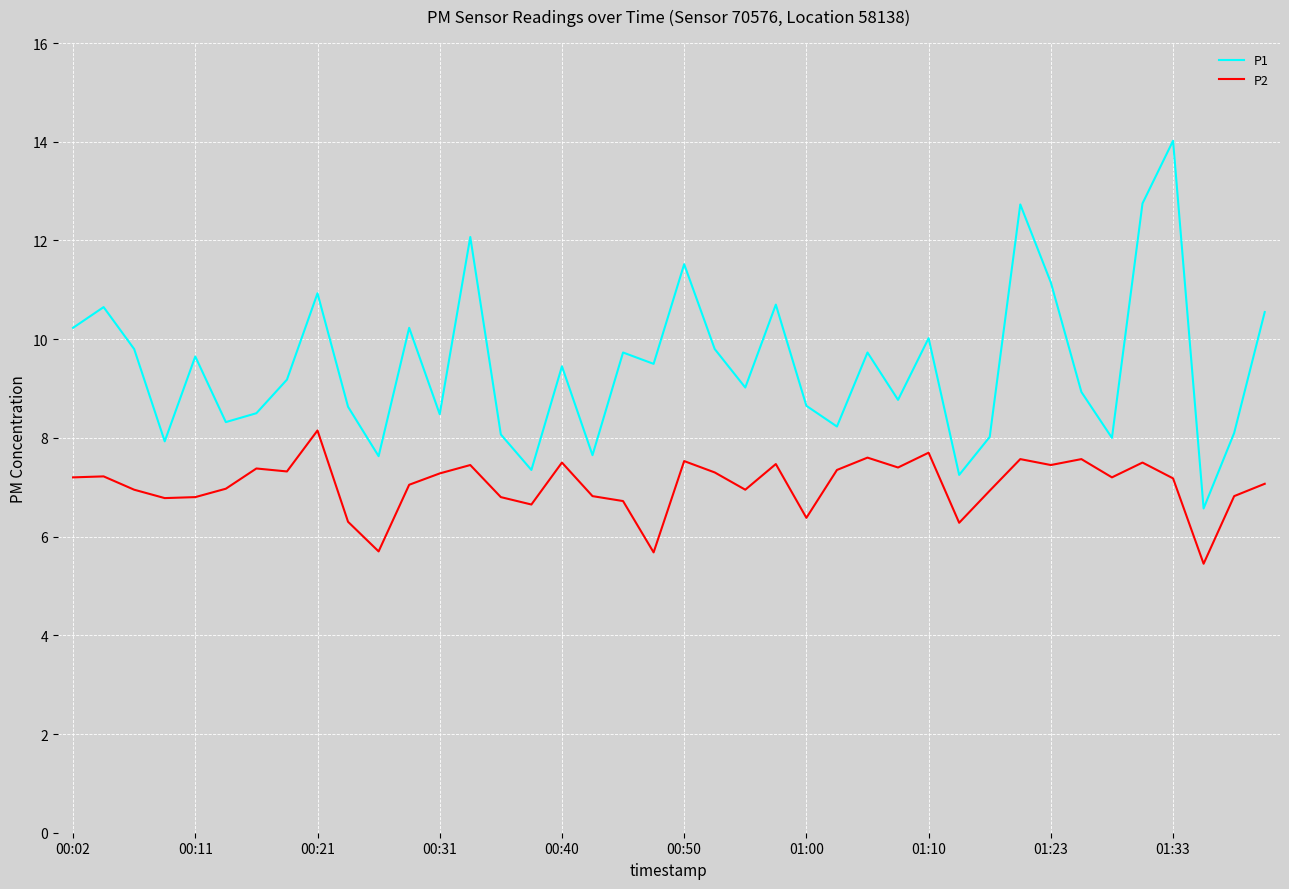

List the series in order of their overall mean, highest first.

P1, P2